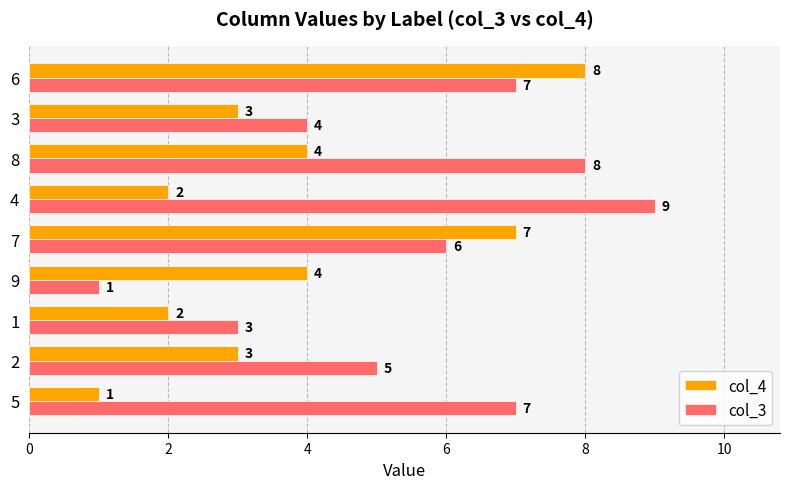

Which series has the largest range (max minus min)?

col_3